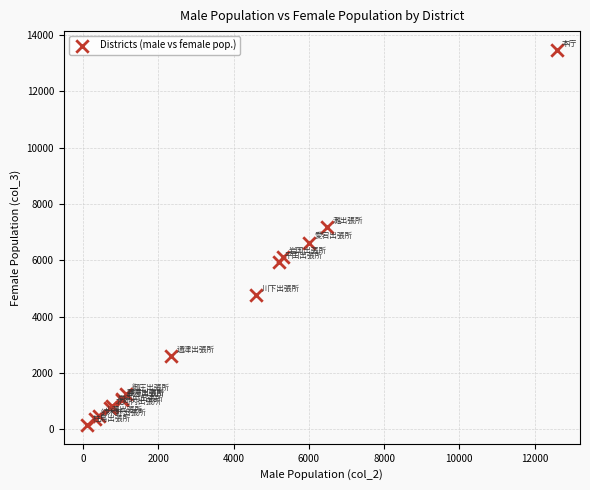

What Y value in the scatter plot is closest to 6813?

6632